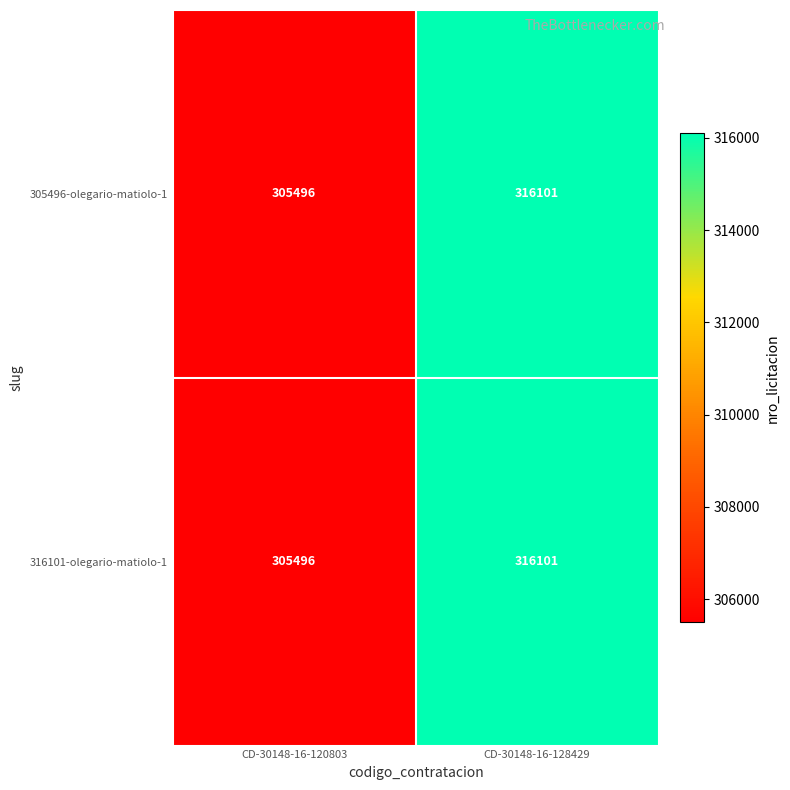

Reading right to left, what are all the values shown in this chart?

305496-olegario-matiolo-1: CD-30148-16-128429=316101	CD-30148-16-120803=305496
316101-olegario-matiolo-1: CD-30148-16-128429=316101	CD-30148-16-120803=305496